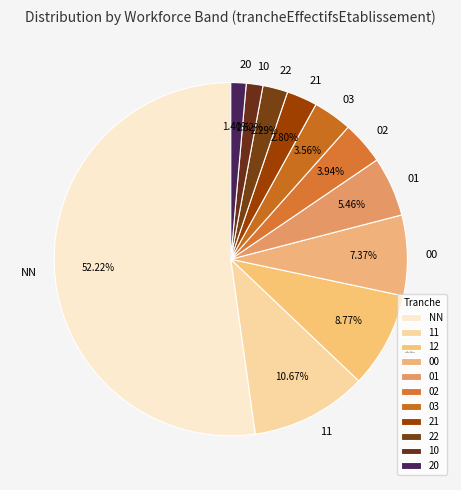

To the nearest percent, what is the average slice percentage?

9%